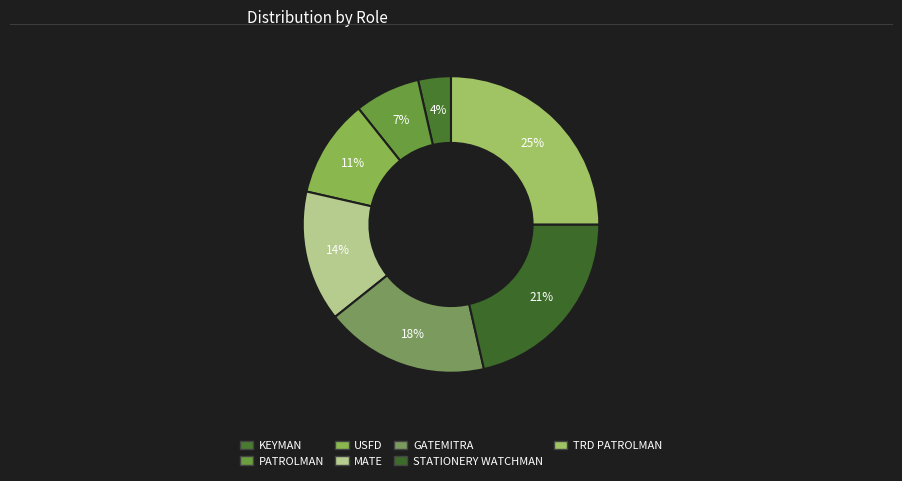

Does PATROLMAN represent more than half of the total?

No